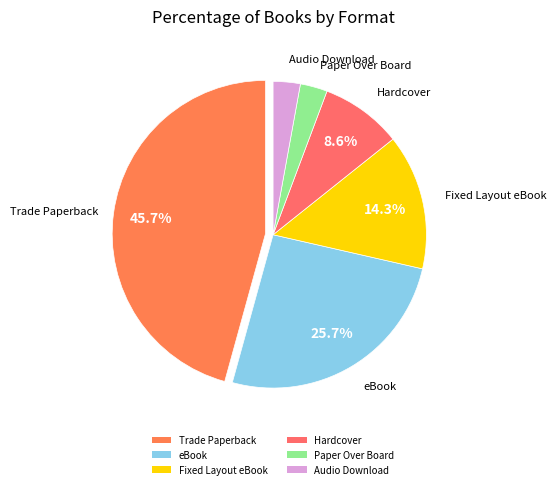

What portion of the pie excludes Trade Paperback?

54.3%